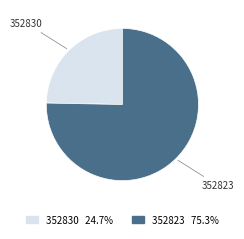

What is the smallest slice in the pie chart?

352830